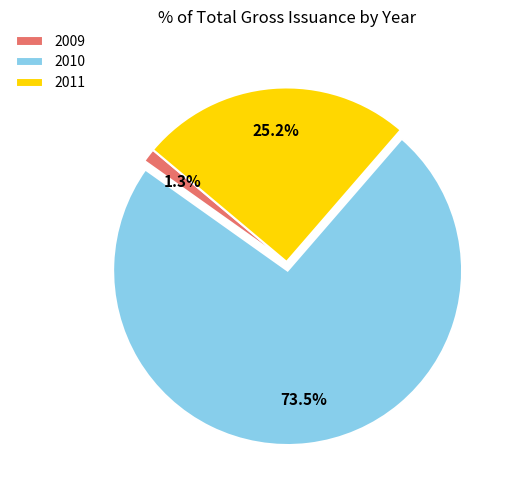

Is there a majority slice in this chart?

Yes